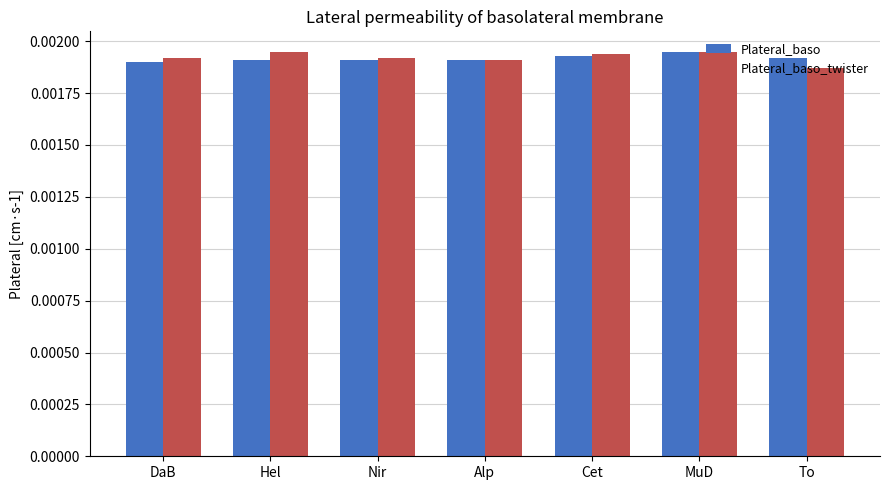

At which label is Plateral_baso_twister closest to 0?

To